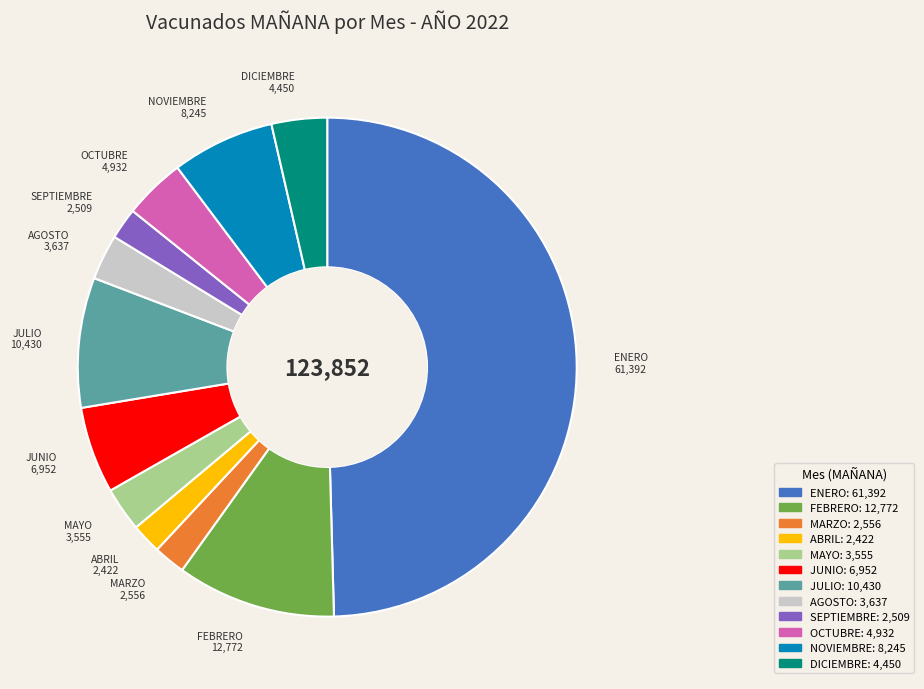

Which has a higher value, MAYO or ENERO?

ENERO